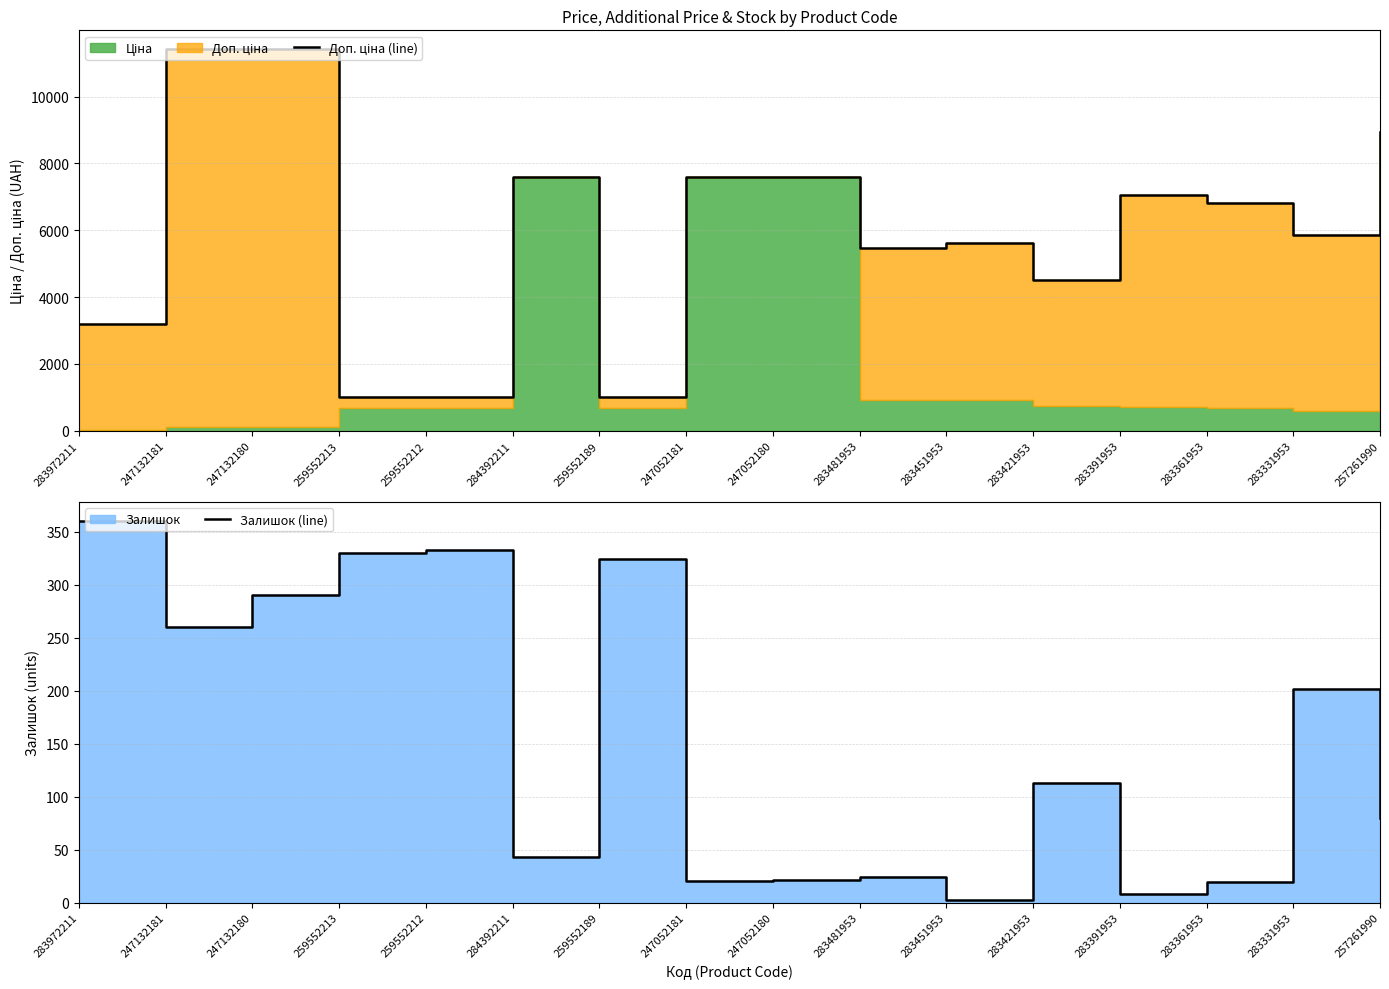

What is the minimum value for Залишок (line)?

2.0